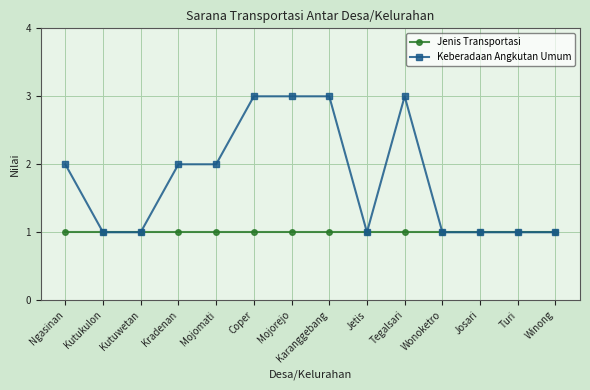

Rank the series by their average value, from lowest to highest.

Jenis Transportasi, Keberadaan Angkutan Umum